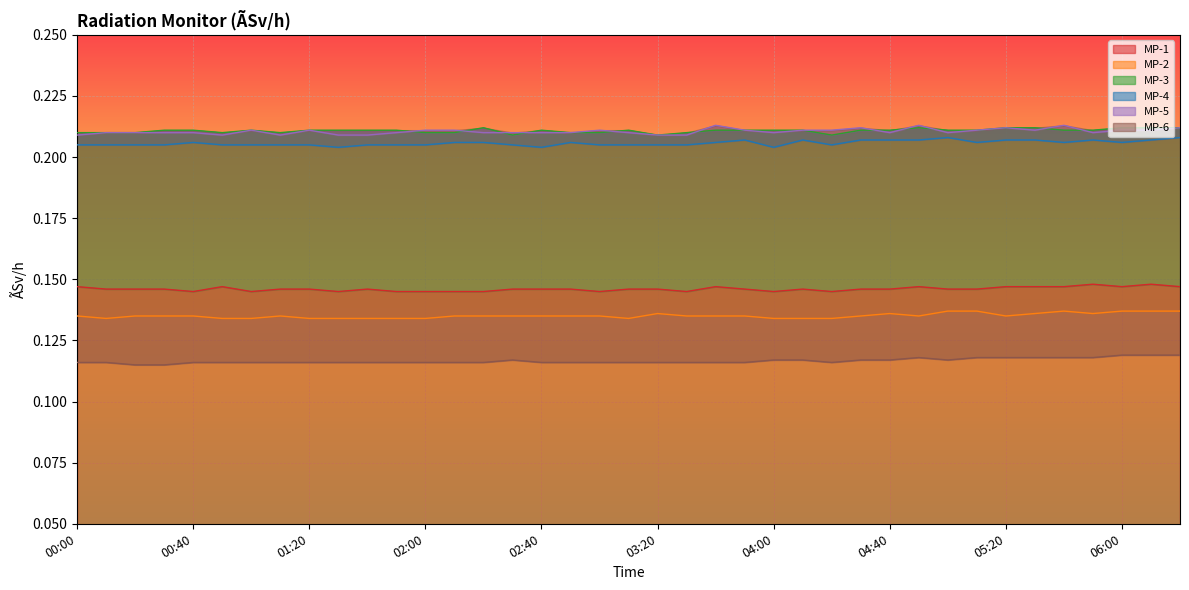

What is the label of the 6th point from the left?

00:50